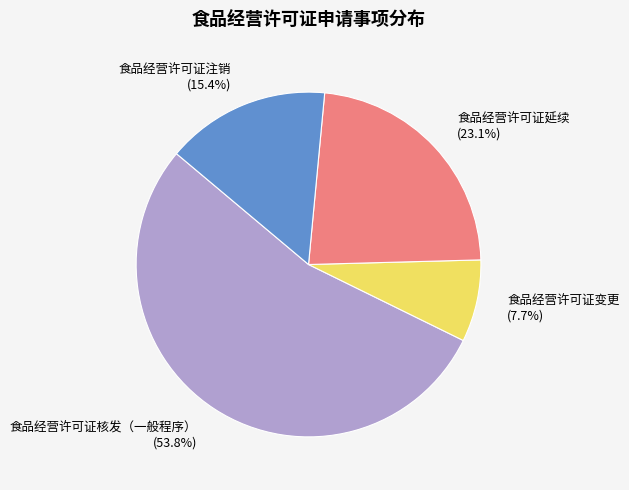

Which slice is the largest?

食品经营许可证核发（一般程序）